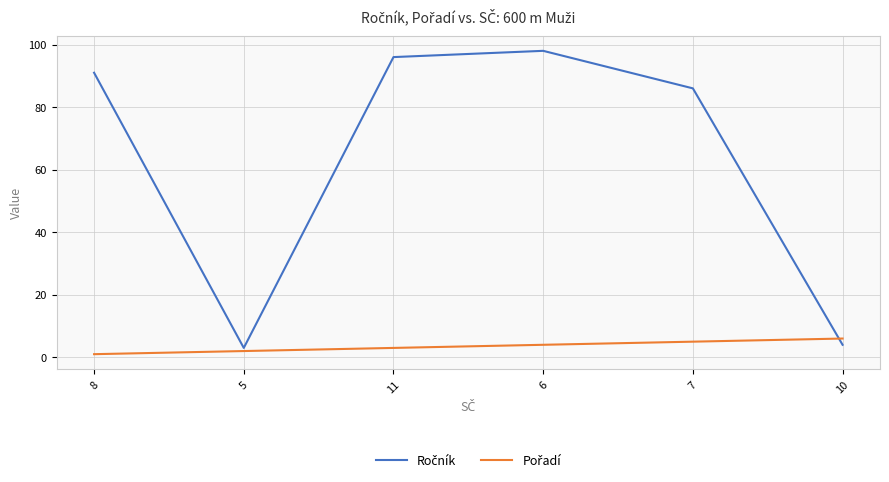

What position from the right is 8?

6